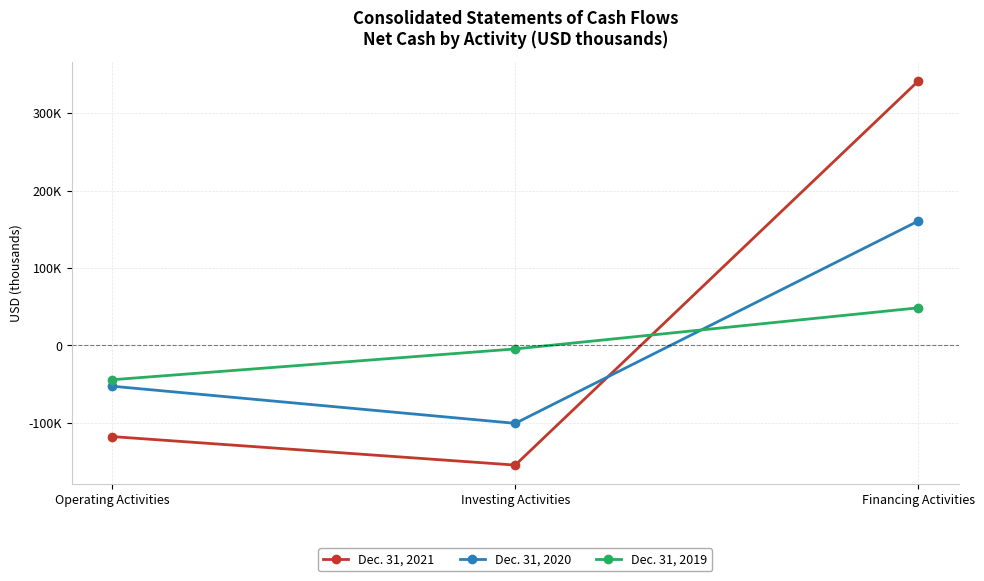

What is the difference between the Dec. 31, 2021 values at Investing Activities and Operating Activities?

36839